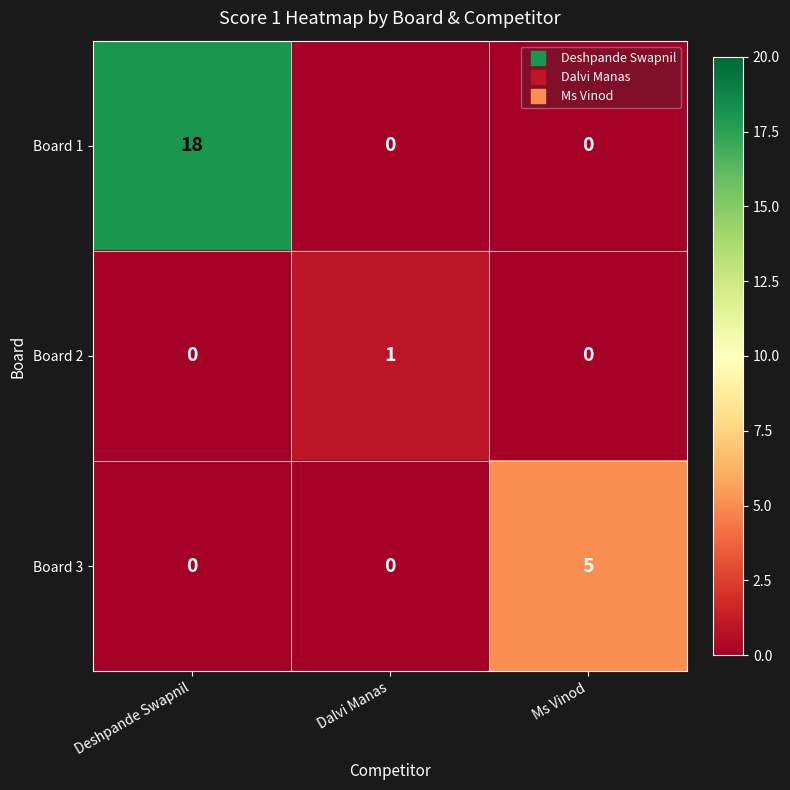

What is the difference between the highest and lowest values at Ms Vinod?

5